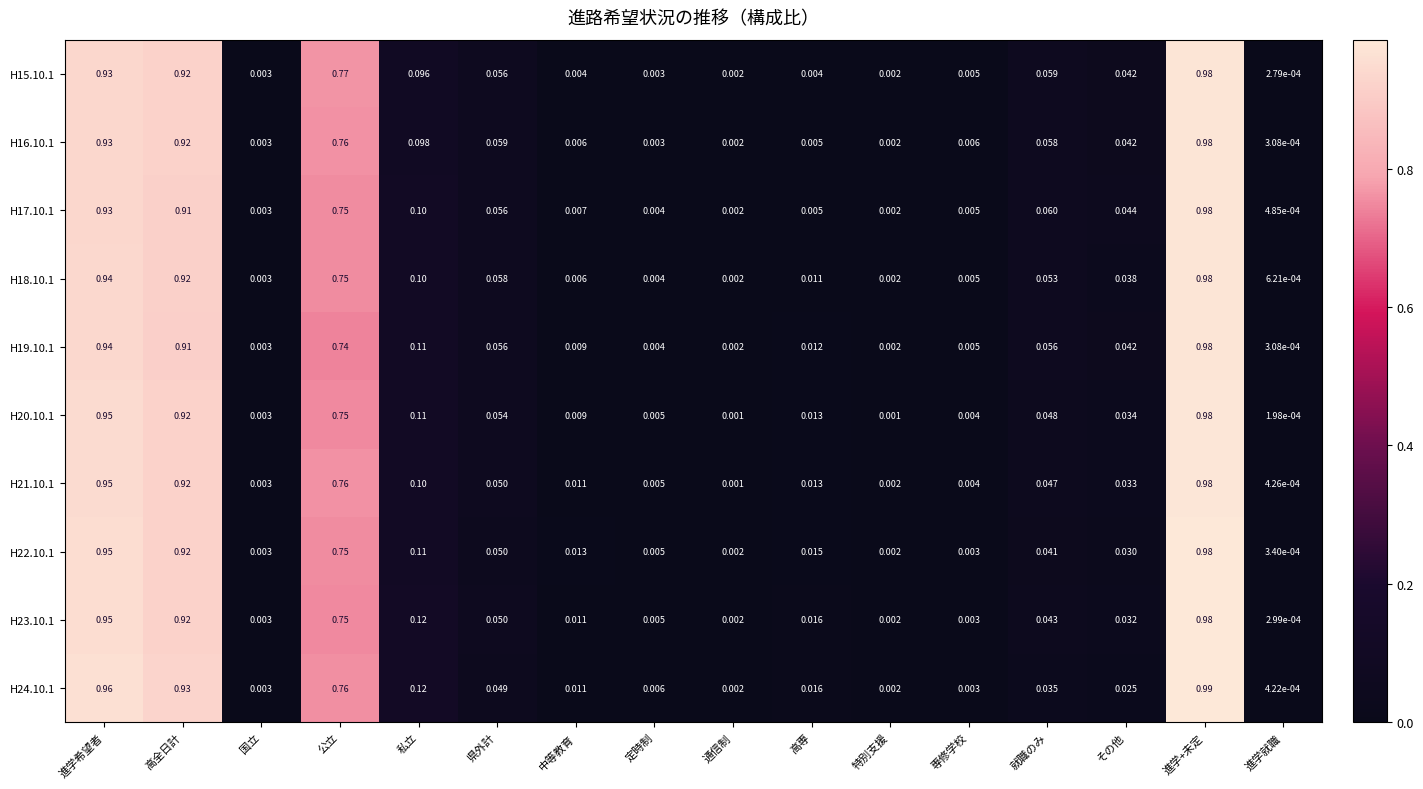

Which category has the highest value across all series?

進学+未定